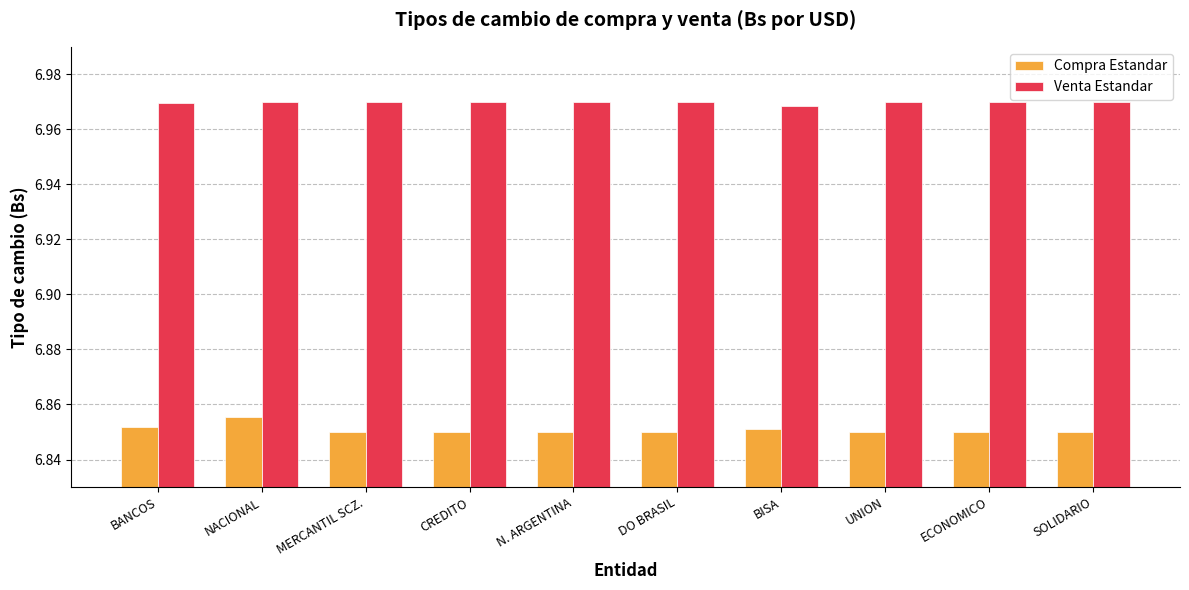

The Compra Estandar series shows 9.7 at ECONOMICO. True or false?

False